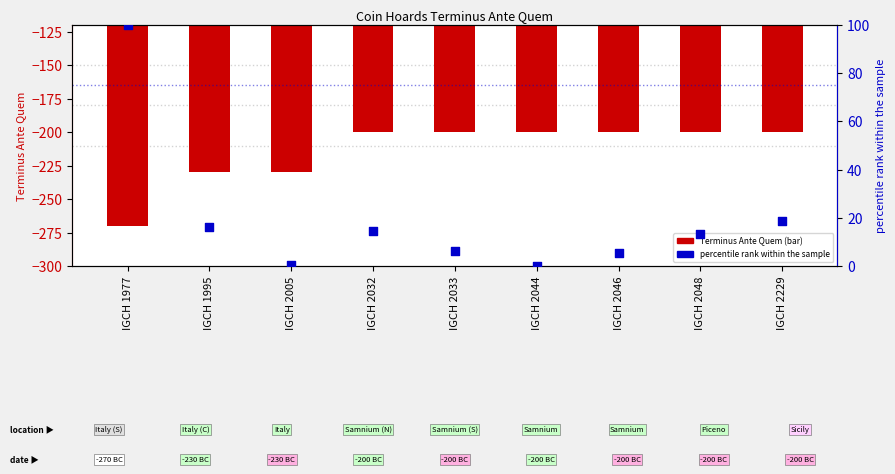

Which series has the largest total across all categories?

percentile rank within the sample